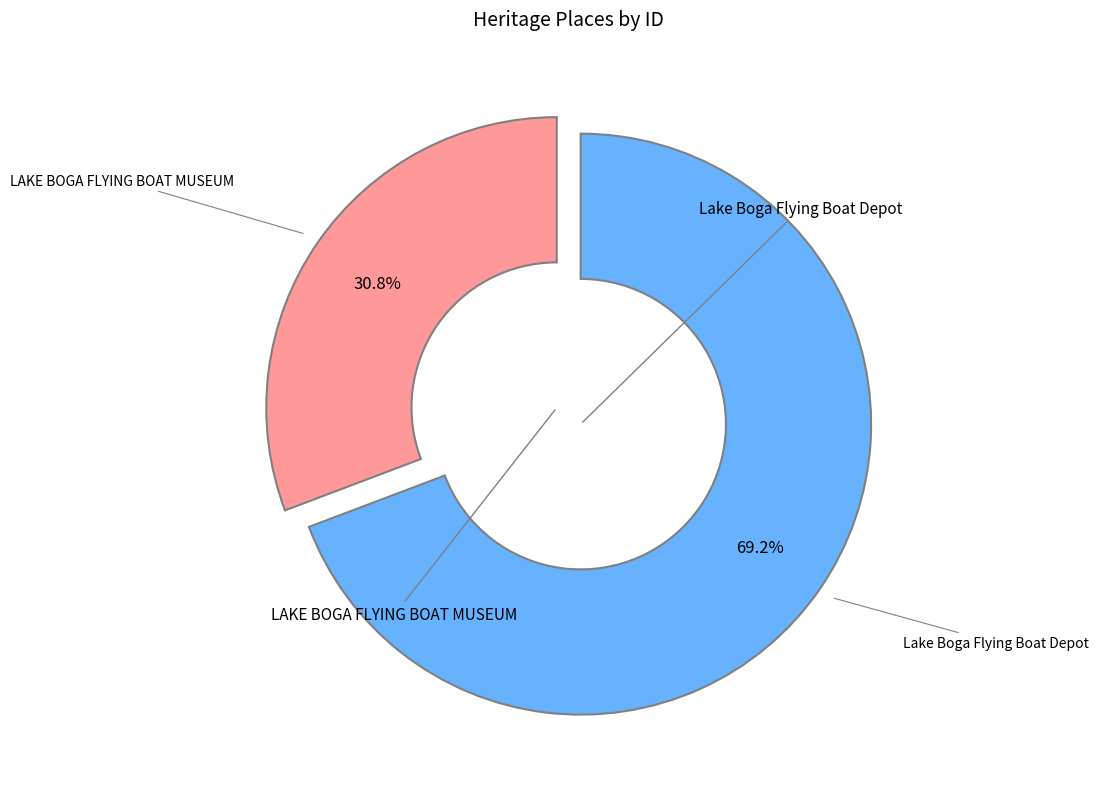

Is there a majority slice in this chart?

Yes